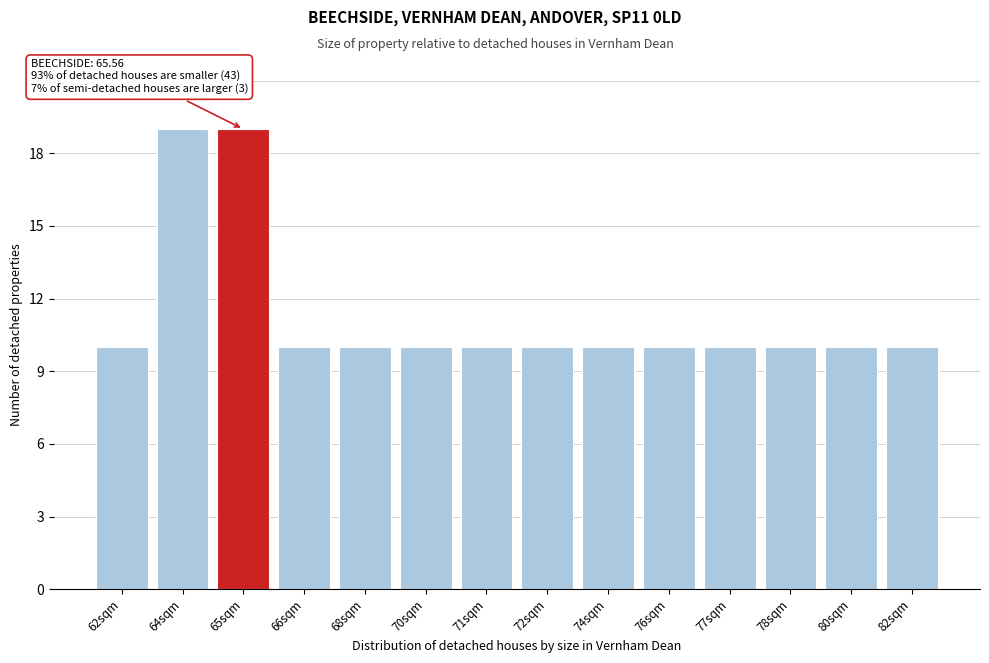

Reading left to right, transcribe all the data shown in this chart.

62sqm=10	64sqm=19	65sqm=19	66sqm=10	68sqm=10	70sqm=10	71sqm=10	72sqm=10	74sqm=10	76sqm=10	77sqm=10	78sqm=10	80sqm=10	82sqm=10